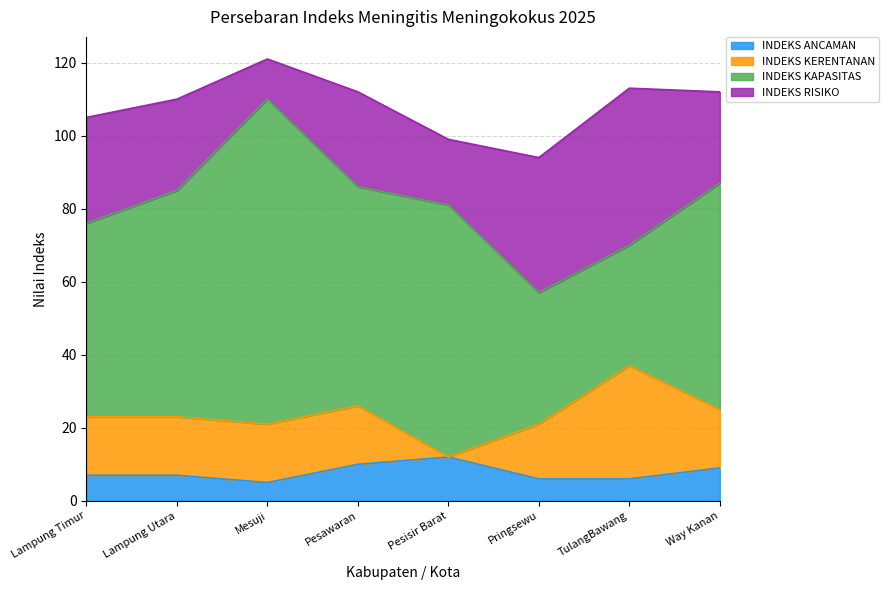

What position from the right is TulangBawang?

2